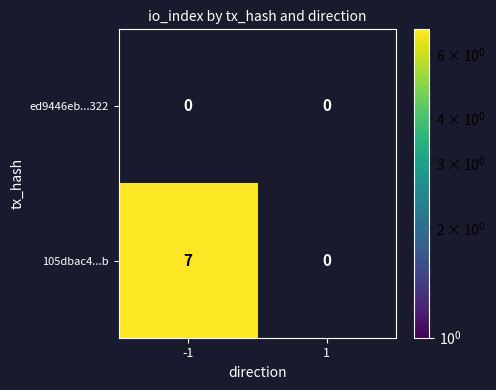

Which series has the largest total across all categories?

105dbac4...b